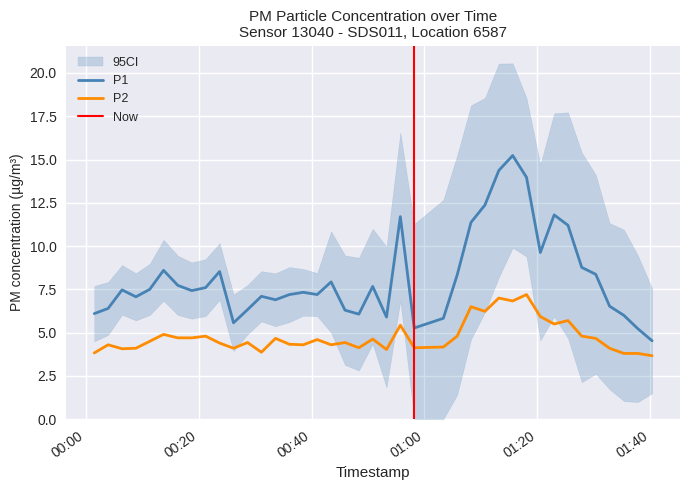

What is the difference between the maximum and second lowest values in the P2 series?

3.4